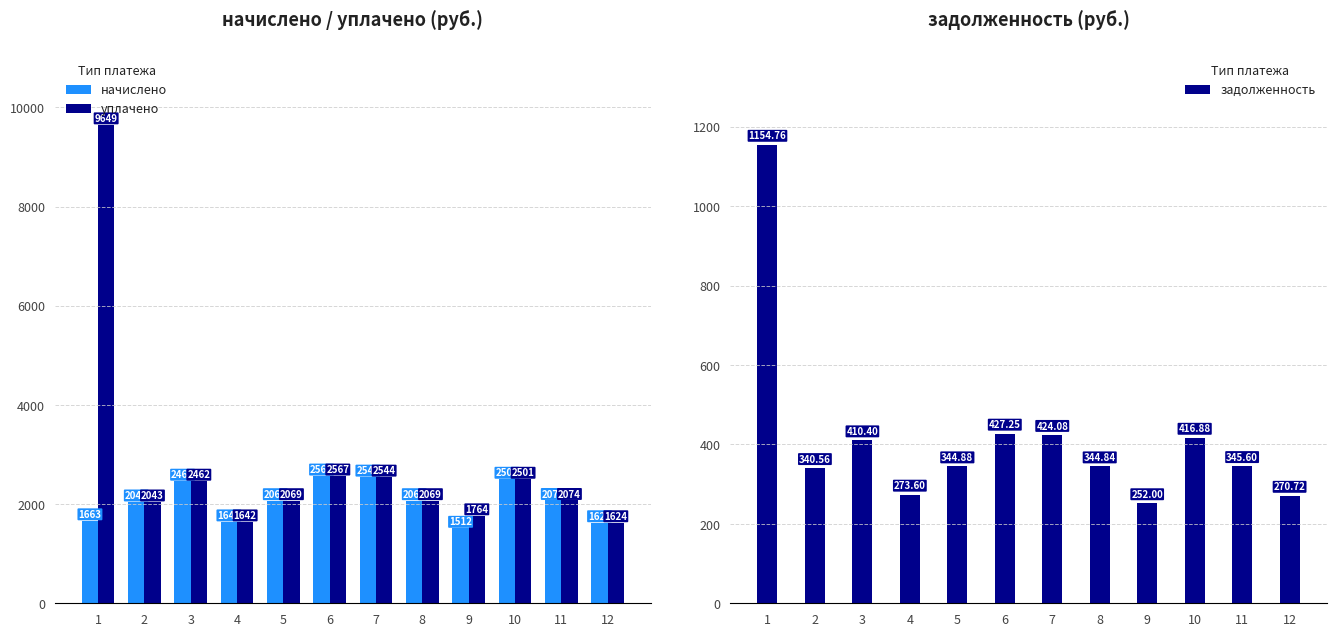

What value does the начислено series have at 1?

1663.2